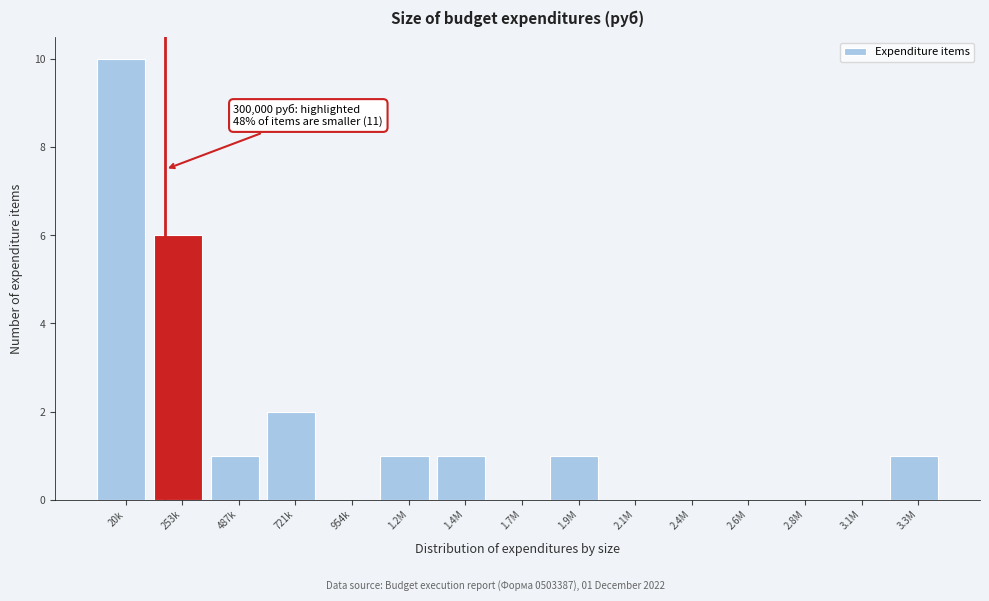

Reading left to right, what are all the values shown in this chart?

20k=10	253k=6	487k=1	721k=2	954k=0	1.2M=1	1.4M=1	1.7M=0	1.9M=1	2.1M=0	2.4M=0	2.6M=0	2.8M=0	3.1M=0	3.3M=1